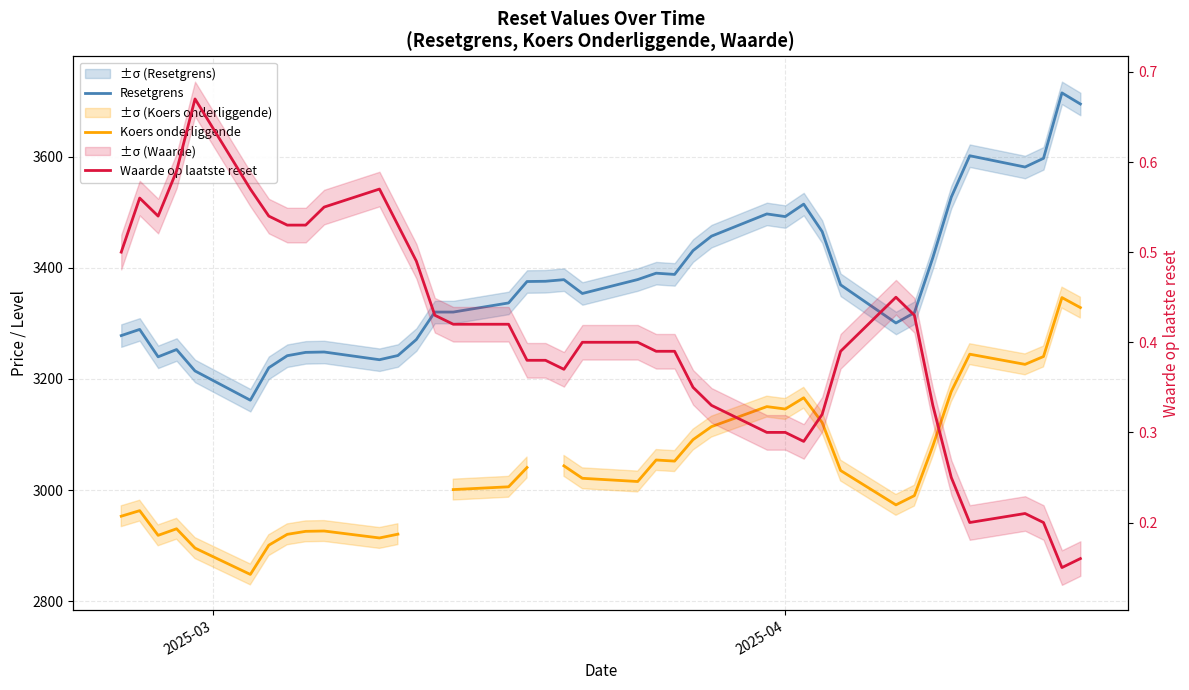

Which series has the largest total across all categories?

Resetgrens